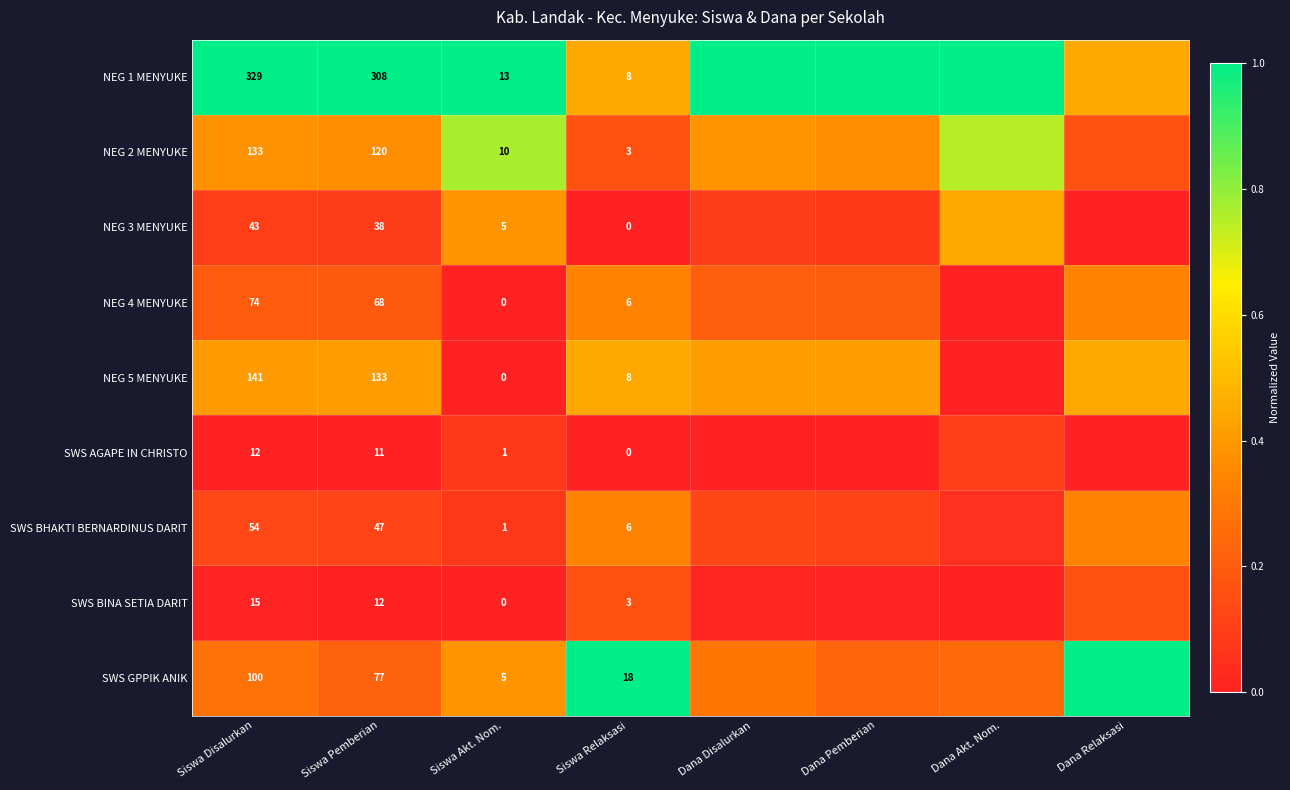

Is it true that NEG 4 MENYUKE equals 0.0 at Dana Akt. Nom.?

True